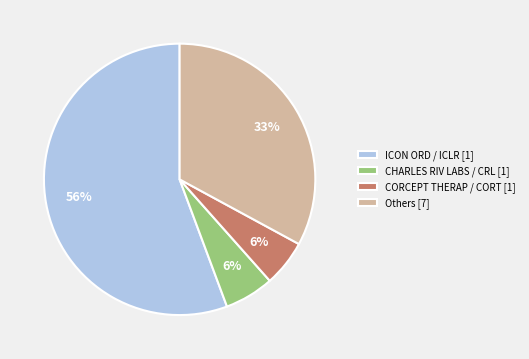

To the nearest percent, what is the difference between the largest and smallest slice percentages?

50%